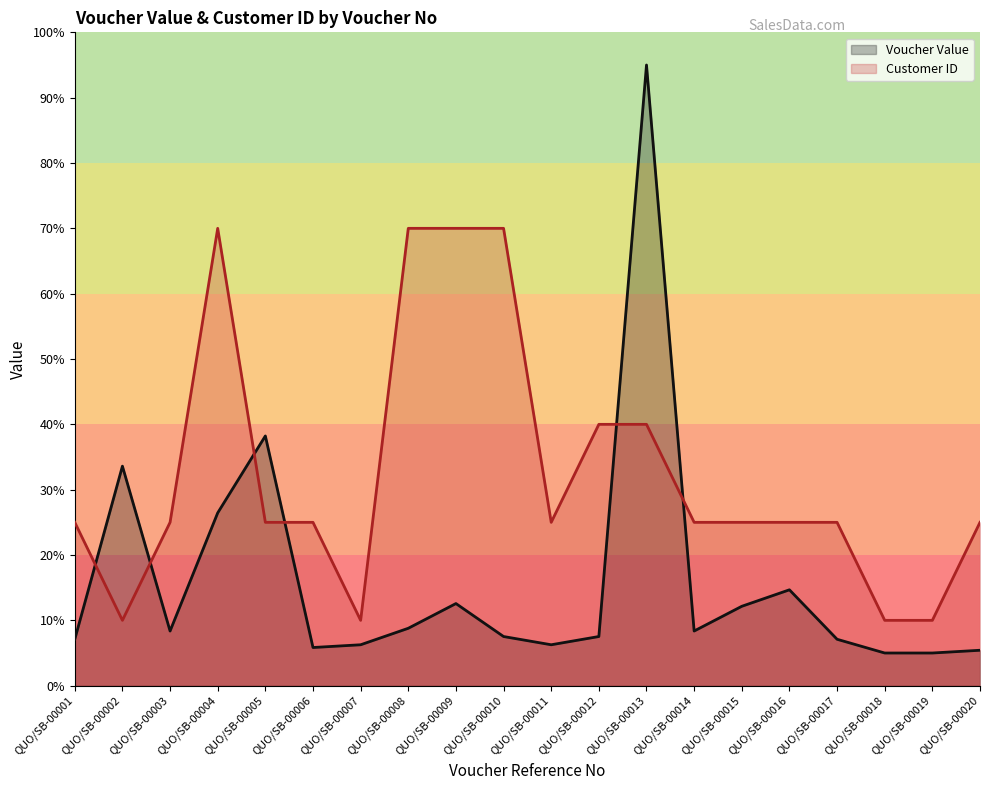

Which series has the largest range (max minus min)?

Voucher Value